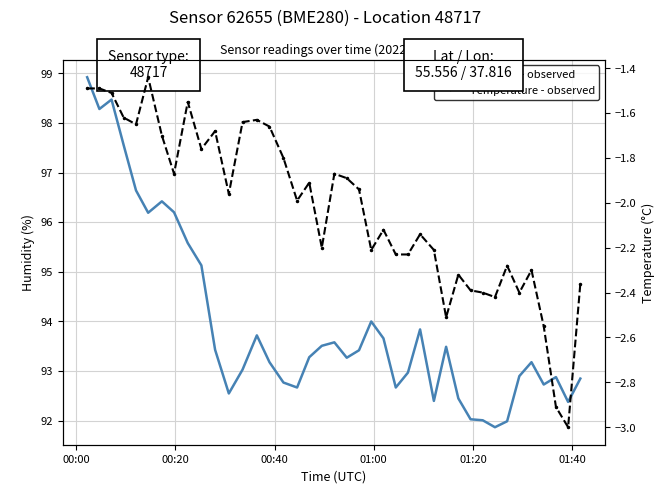

Which series has the largest total across all categories?

Humidity - observed